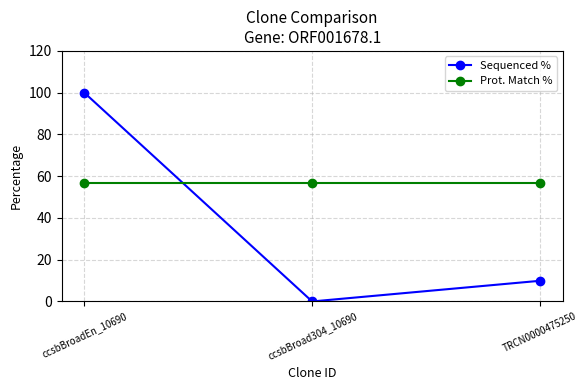

Rank the series at ccsbBroadEn_10690 from lowest to highest value.

Prot. Match %, Sequenced %